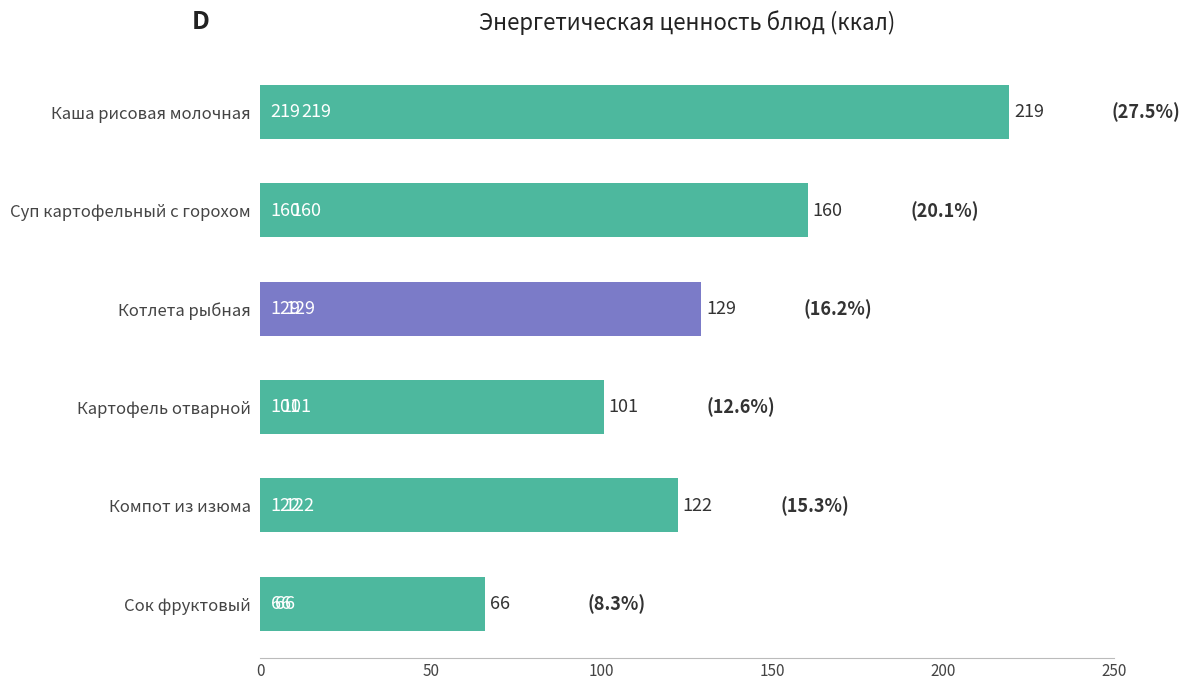

The chart shows a value of 162.9 at Компот из изюма. True or false?

False